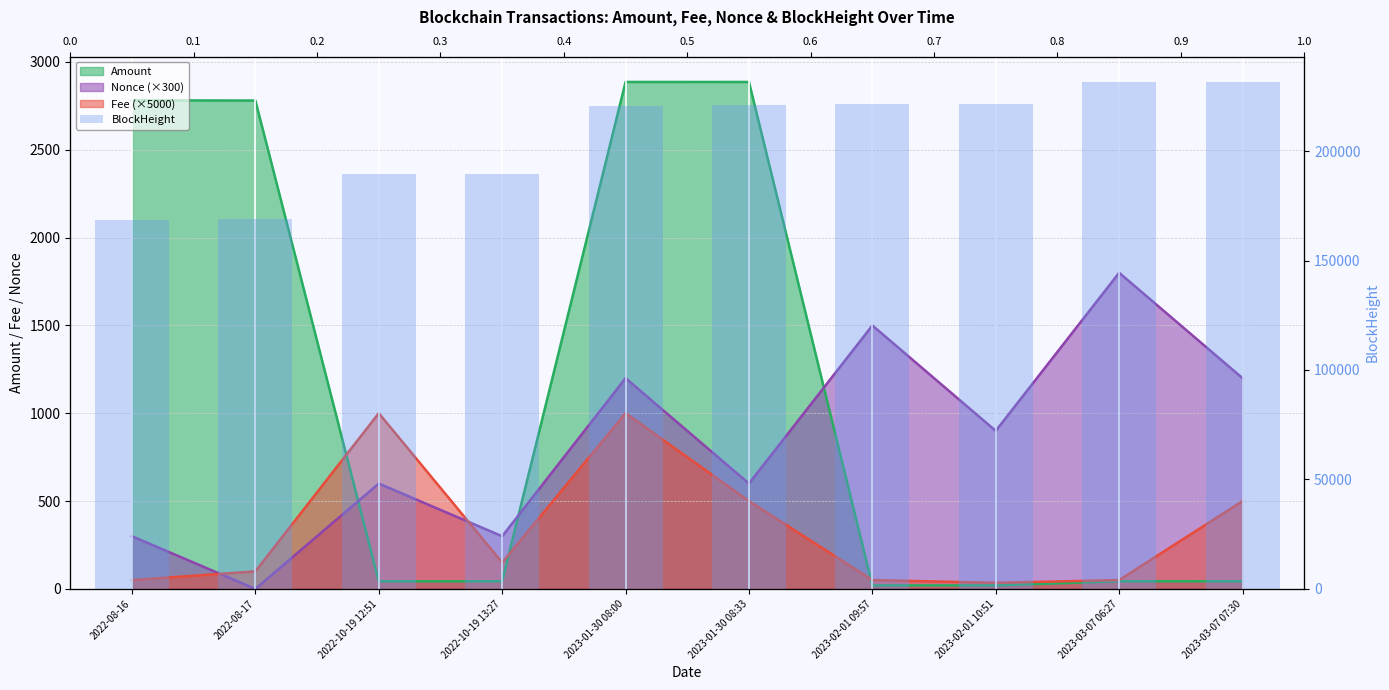

How many values exceed 220799?

4